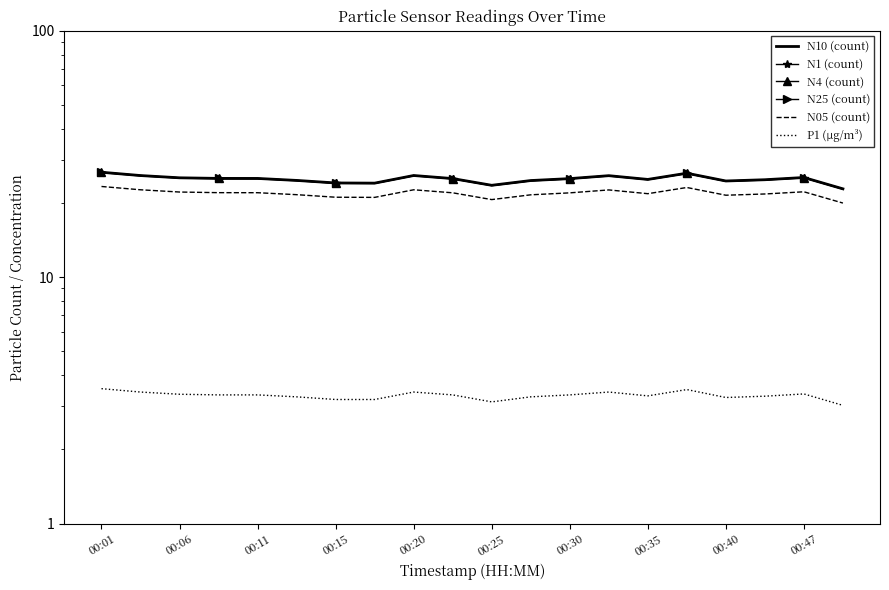

Does the chart have visible grid lines?

No